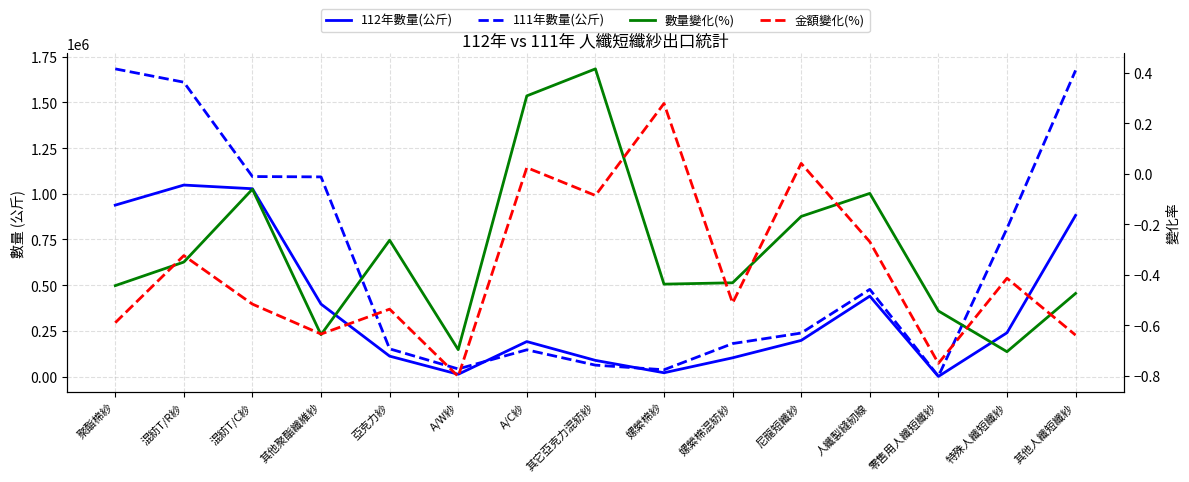

True or false: 111年數量(公斤) and 數量變化(%) intersect in this chart.

False